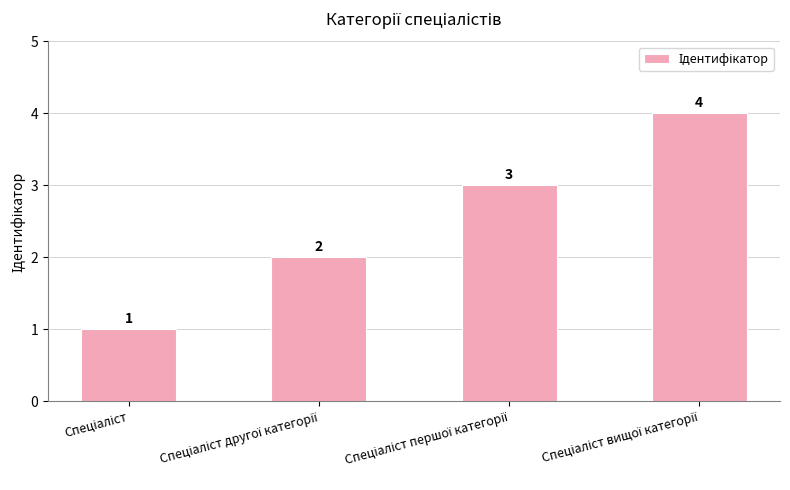

What is the difference between the maximum and minimum values?

3